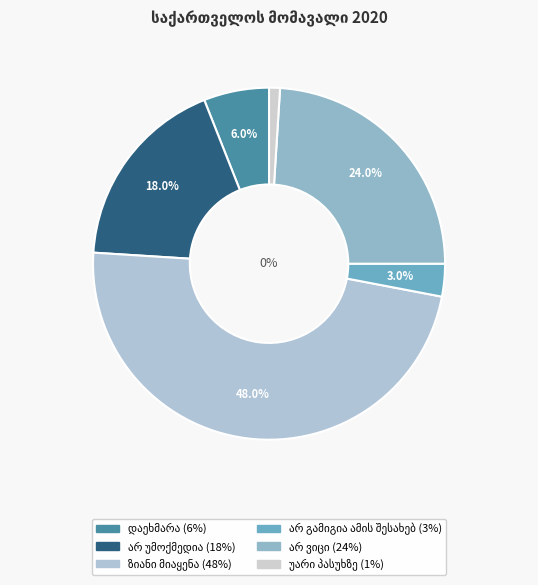

What is the largest slice in the pie chart?

ზიანი მიაყენა